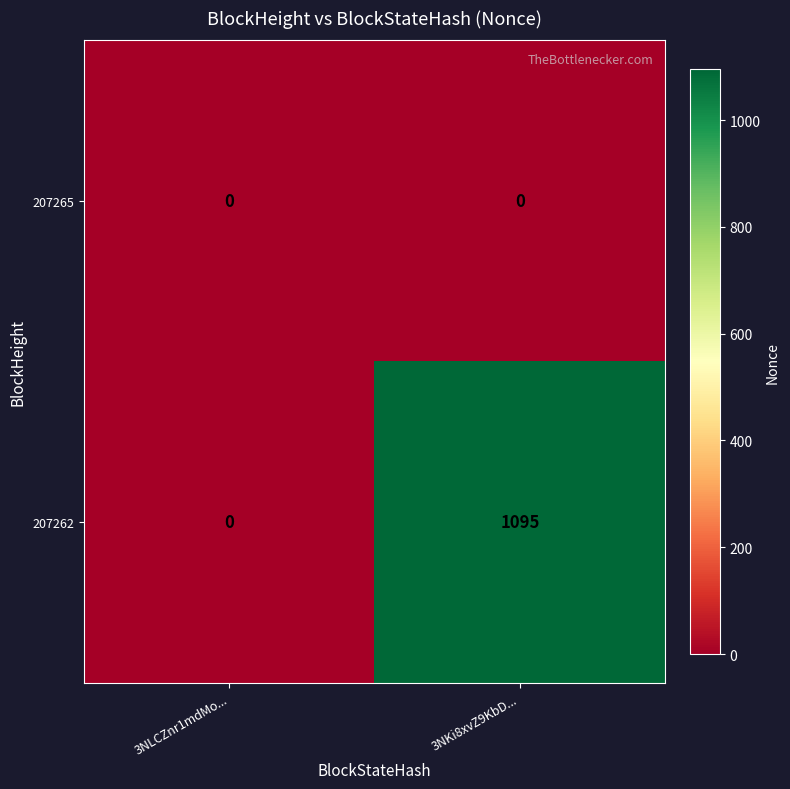

True or false: 207262 has a value of 1095 at 3NKi8xvZ9KbD....

True